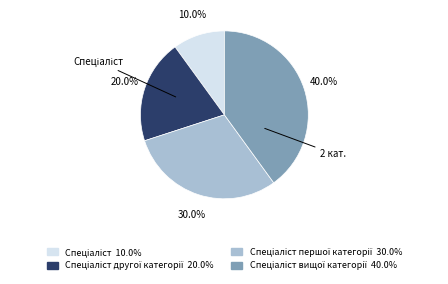

Is there any slice that represents more than half of the pie?

No